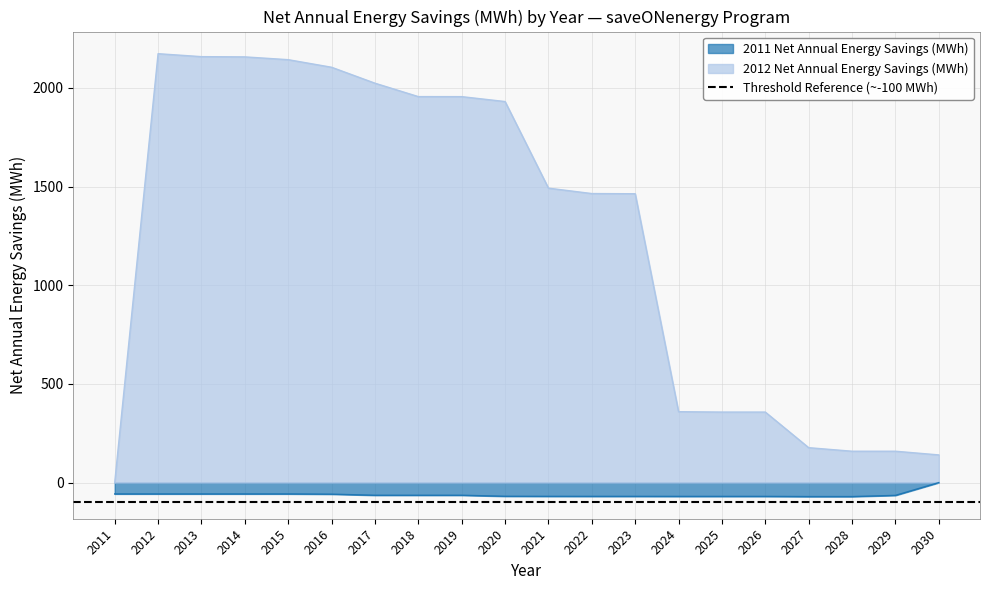

How many values in the 2012 Net Annual Energy Savings (MWh) series are below 1492?

10